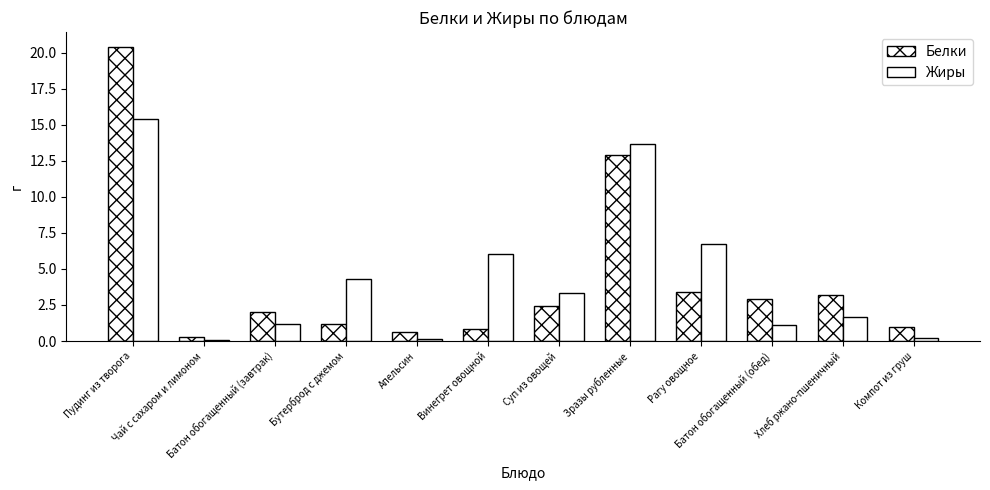

Which series has the largest range (max minus min)?

Белки